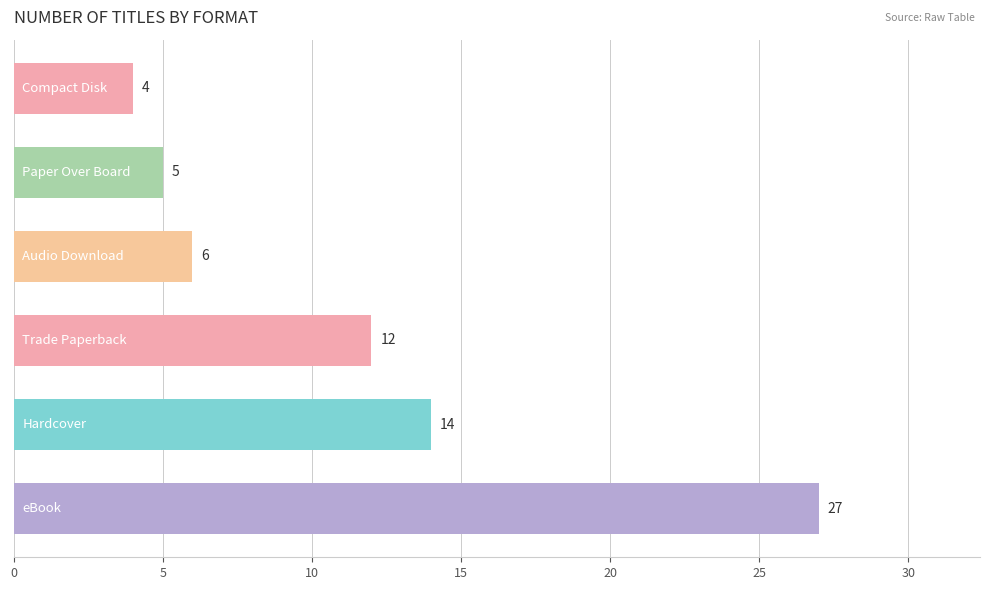

What is the difference between the maximum and second lowest values?

22